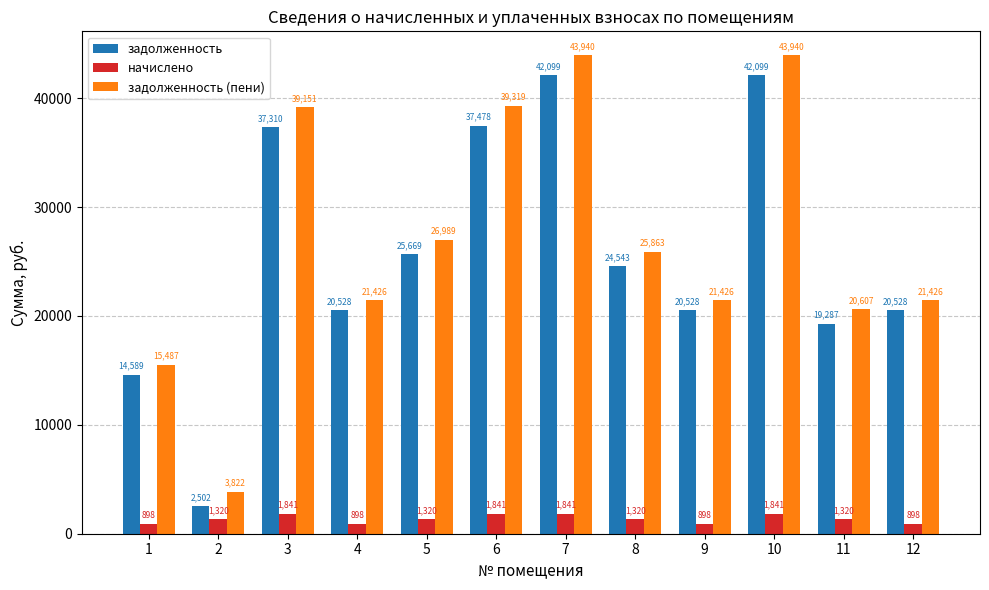

What is the approximate value of задолженность (пени) at 1?

15486.8